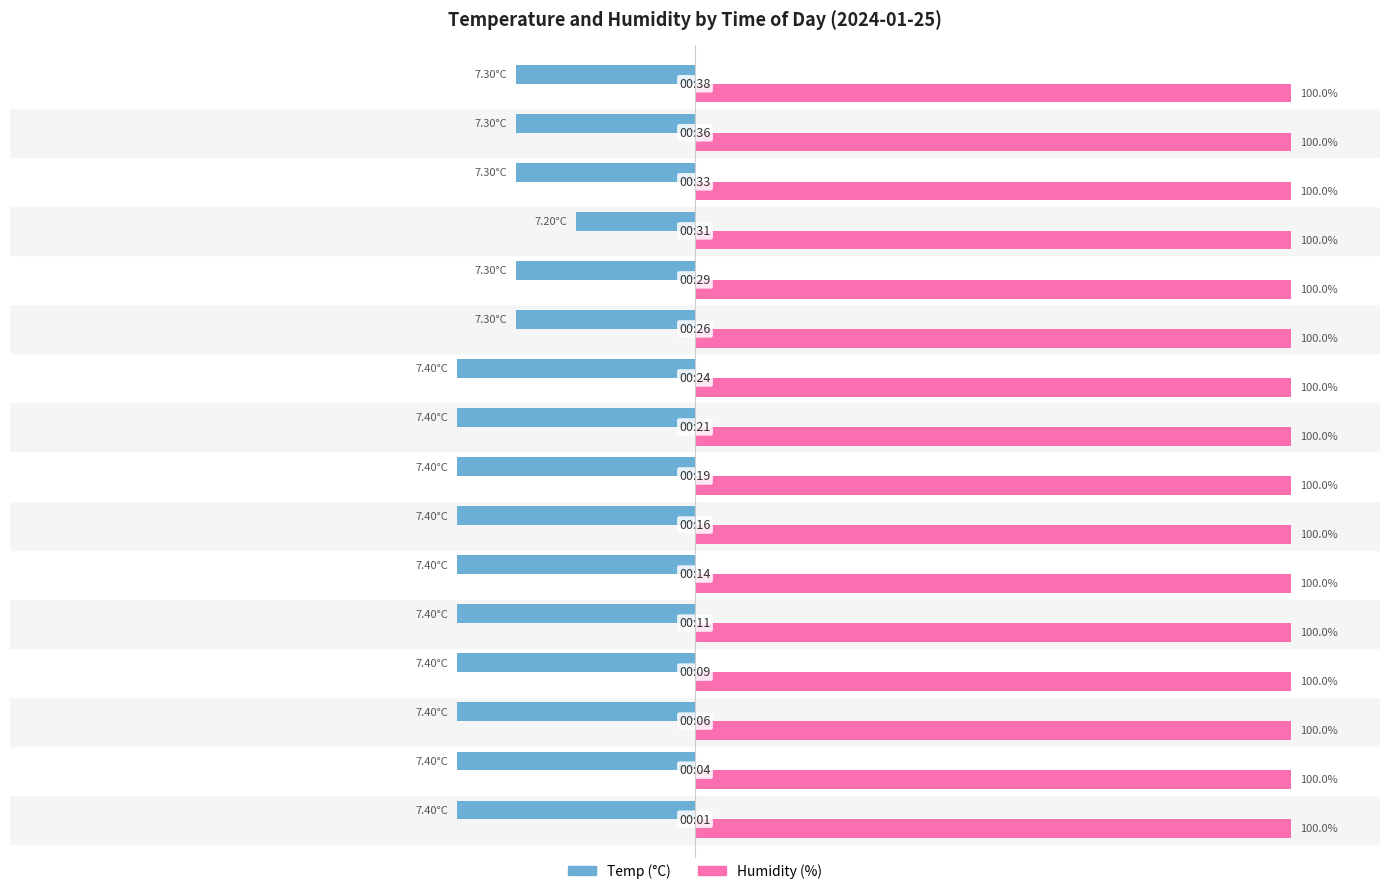

How many data points does each series have?

16